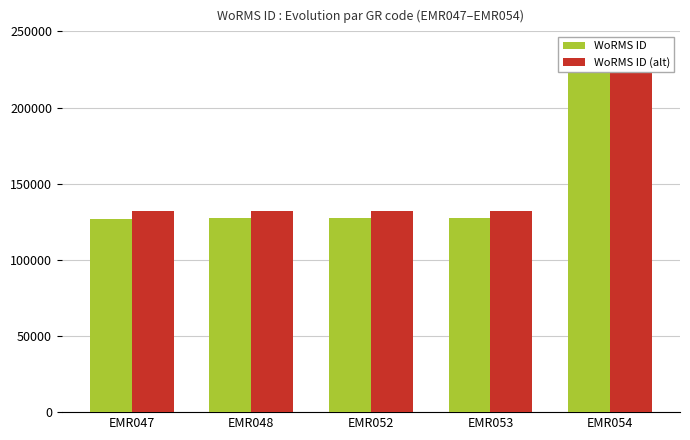

What is the smallest value displayed?

127126